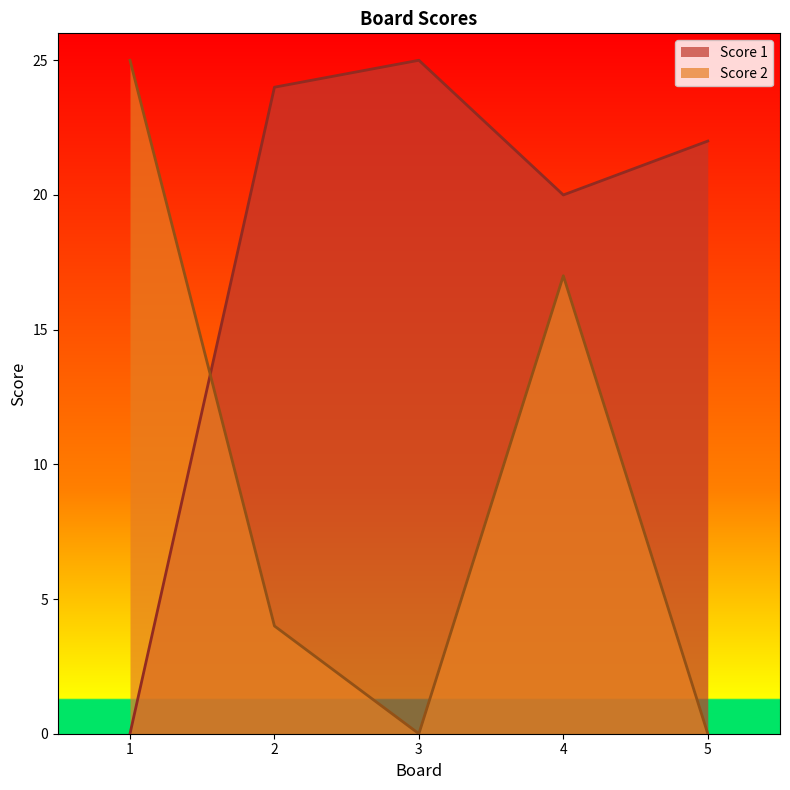

Reading right to left, transcribe all the data shown in this chart.

Score 1: 5=22	4=20	3=25	2=24	1=0
Score 2: 5=0	4=17	3=0	2=4	1=25